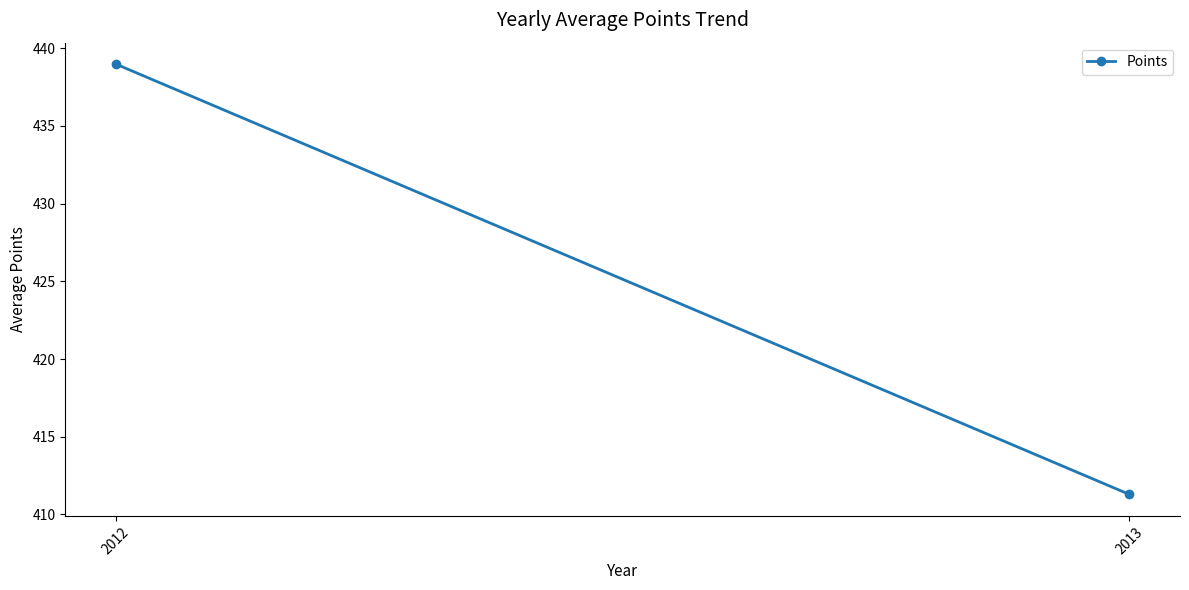

What is the approximate value at 2012?

439.0